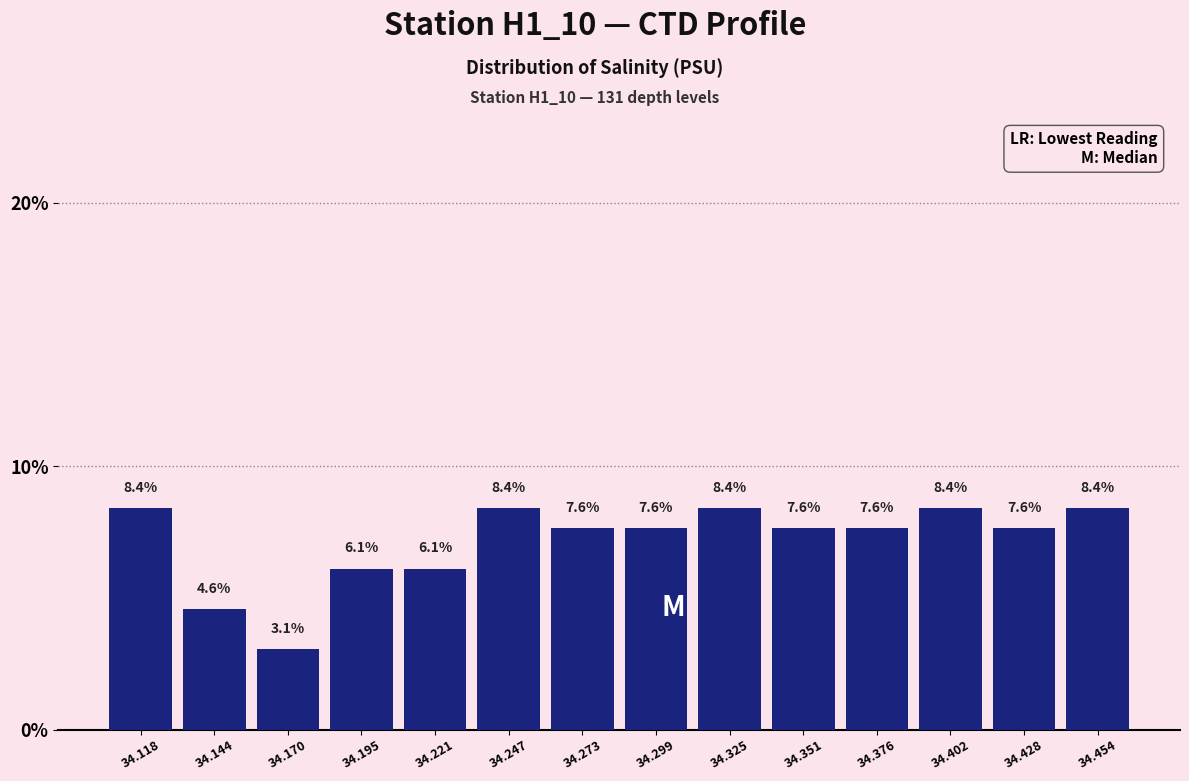

Reading left to right, list every bar in this chart as the range it spans on the x-axis followed by its height. The bar edges are not printed on the chart, so give them approximately, as read against the axis.

34.105 to 34.130: 8.4
34.130 to 34.155: 4.6
34.155 to 34.185: 3.1
34.185 to 34.210: 6.1
34.210 to 34.235: 6.1
34.235 to 34.260: 8.4
34.260 to 34.285: 7.6
34.285 to 34.310: 7.6
34.310 to 34.340: 8.4
34.340 to 34.365: 7.6
34.365 to 34.390: 7.6
34.390 to 34.415: 8.4
34.415 to 34.440: 7.6
34.440 to 34.465: 8.4